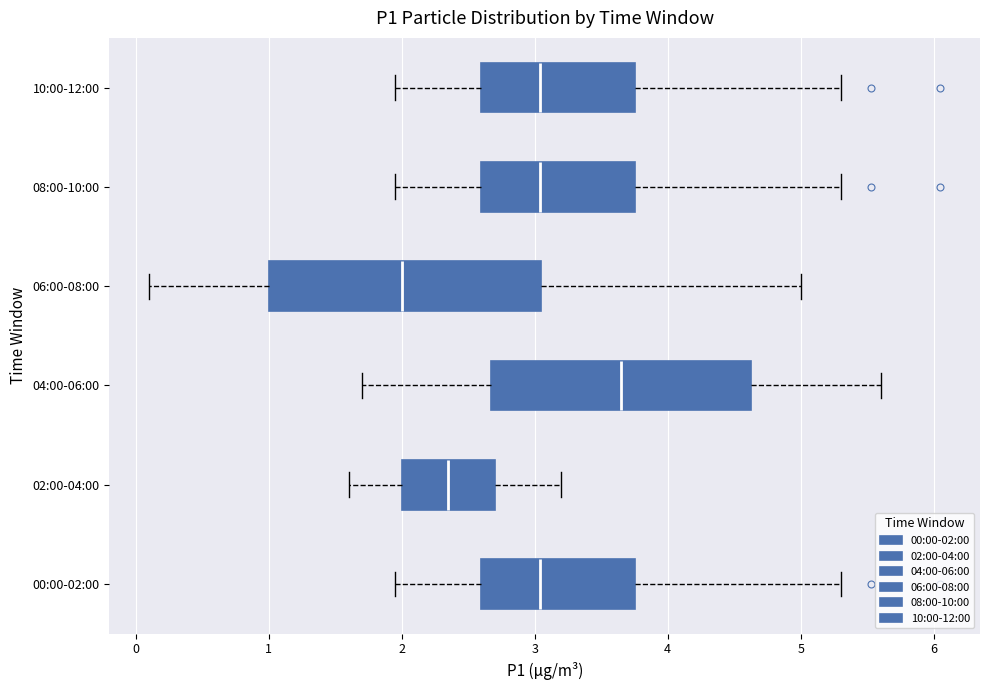

Where is the left edge of the box for 10:00-12:00 on the x-axis? The values are not printed on the chart, so give them approximately, as read against the axis.

2.6